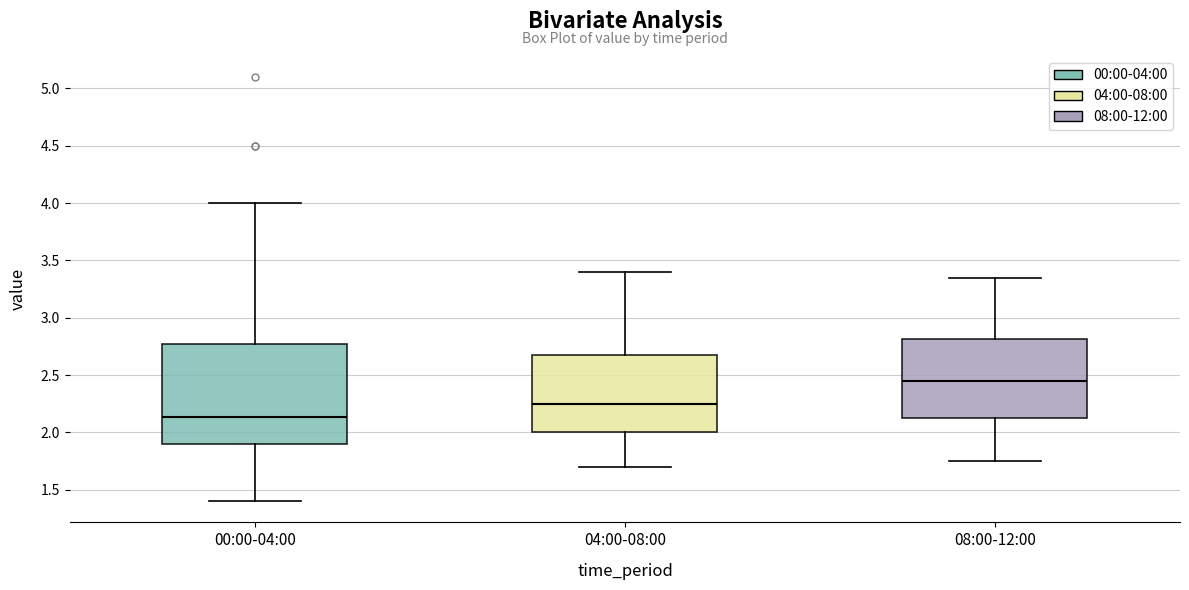

Which box is the tallest, from its lower edge to its upper edge?

00:00-04:00